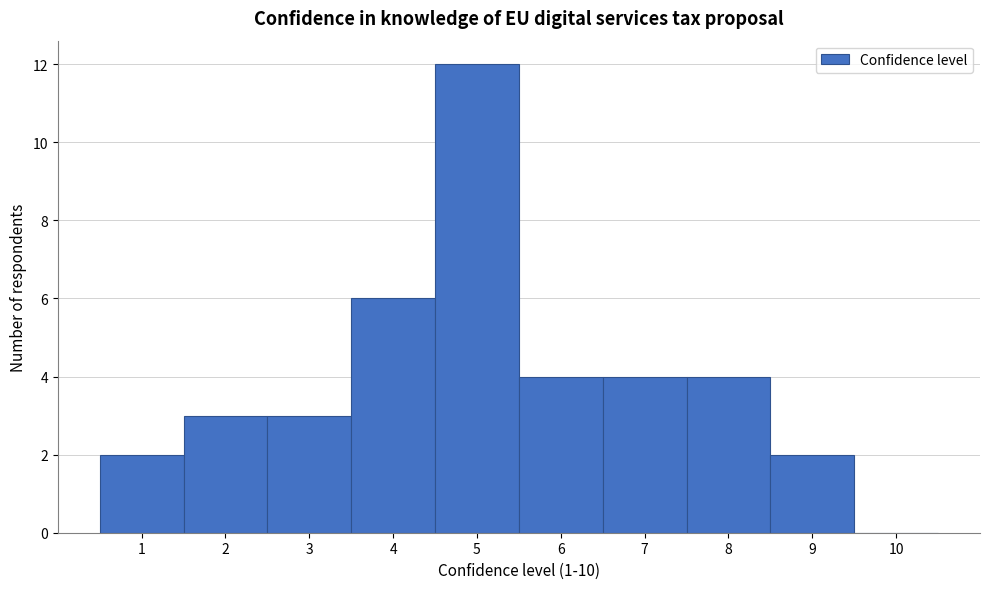

Reading left to right, transcribe this chart: for each bar, give the range it covers on the x-axis and its height. The values are not printed on the chart, so give them approximately, as read against the axis.

0.5 to 1.5: 2
1.5 to 2.5: 3
2.5 to 3.5: 3
3.5 to 4.5: 6
4.5 to 5.5: 12
5.5 to 6.5: 4
6.5 to 7.5: 4
7.5 to 8.5: 4
8.5 to 9.5: 2
9.5 to 10.5: 0